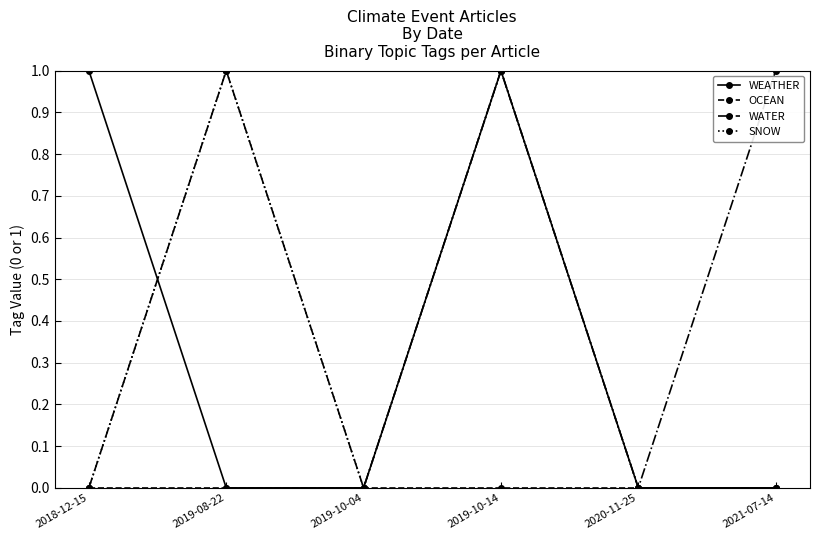

What is the value of the SNOW point at the 4th from the left?

1